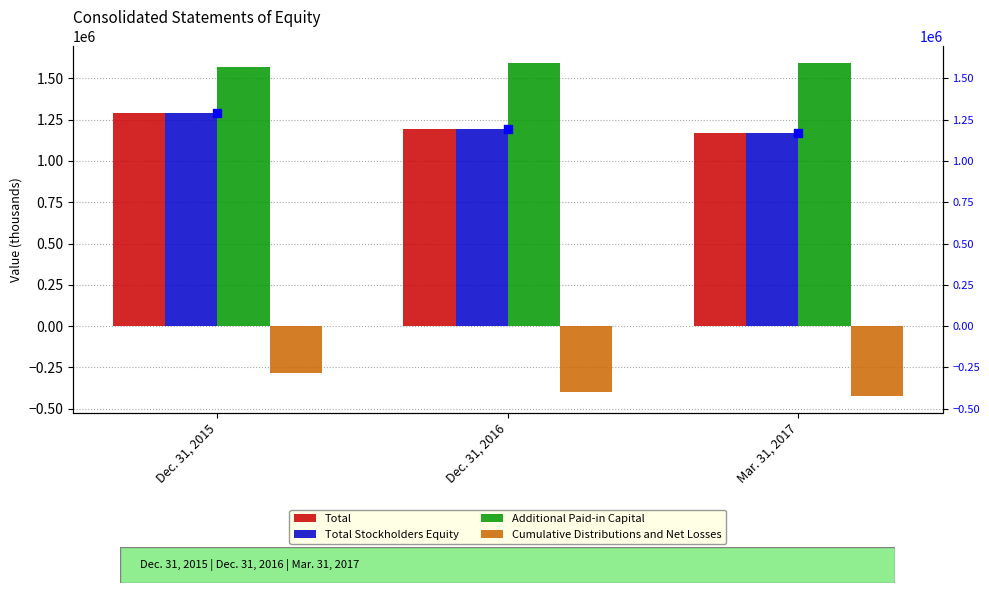

Which series has the largest total across all categories?

Additional Paid-in Capital